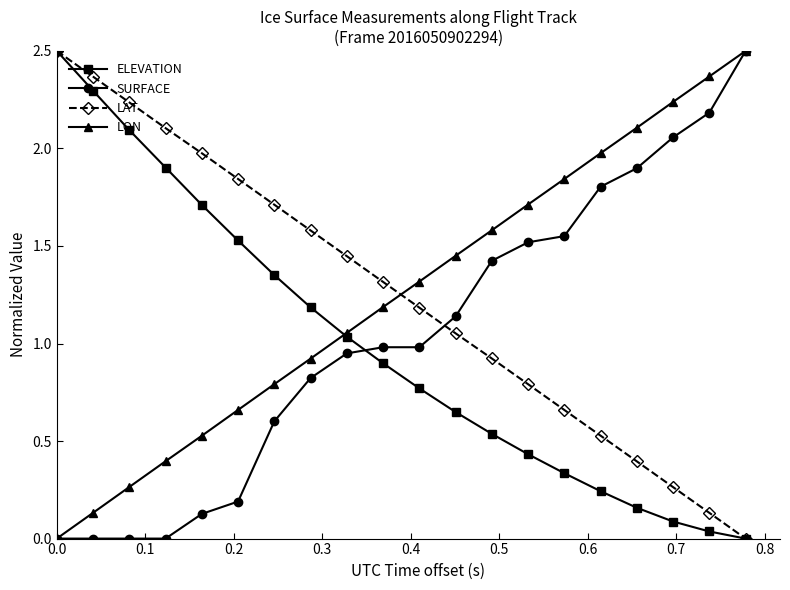

How many times do SURFACE and ELEVATION cross each other?

1